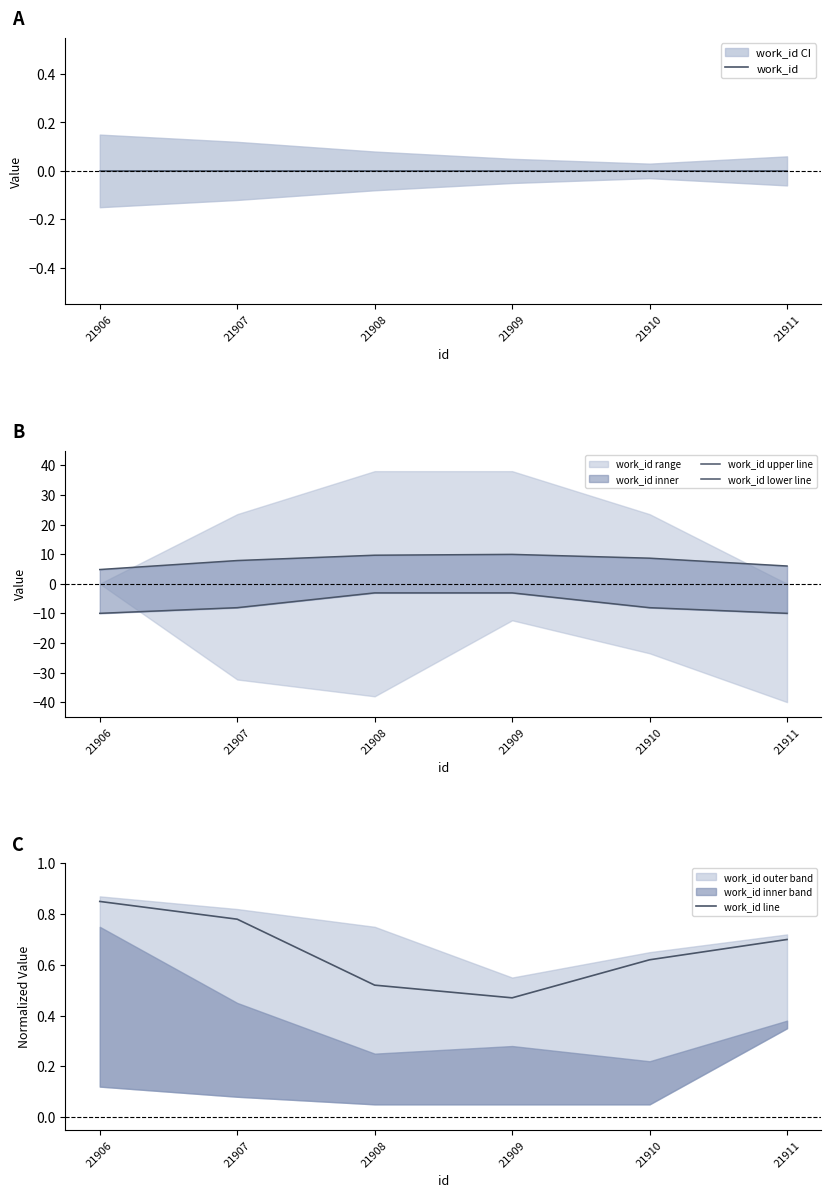

Which series has the largest total across all categories?

work_id upper line